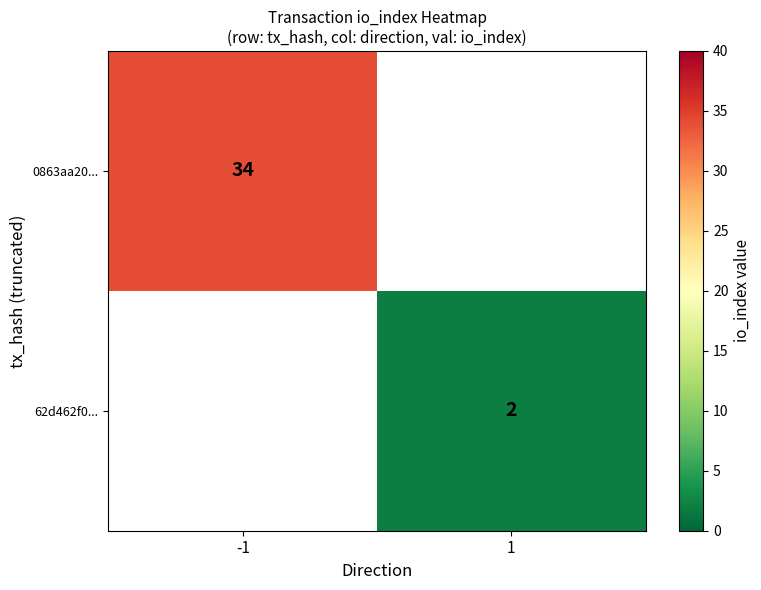

What is the minimum value shown in the chart?

2.0